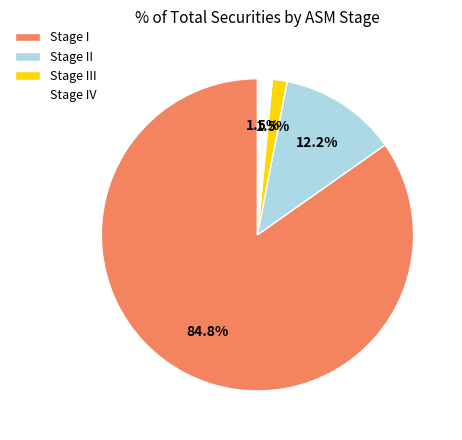

What is the largest slice in the pie chart?

Stage I